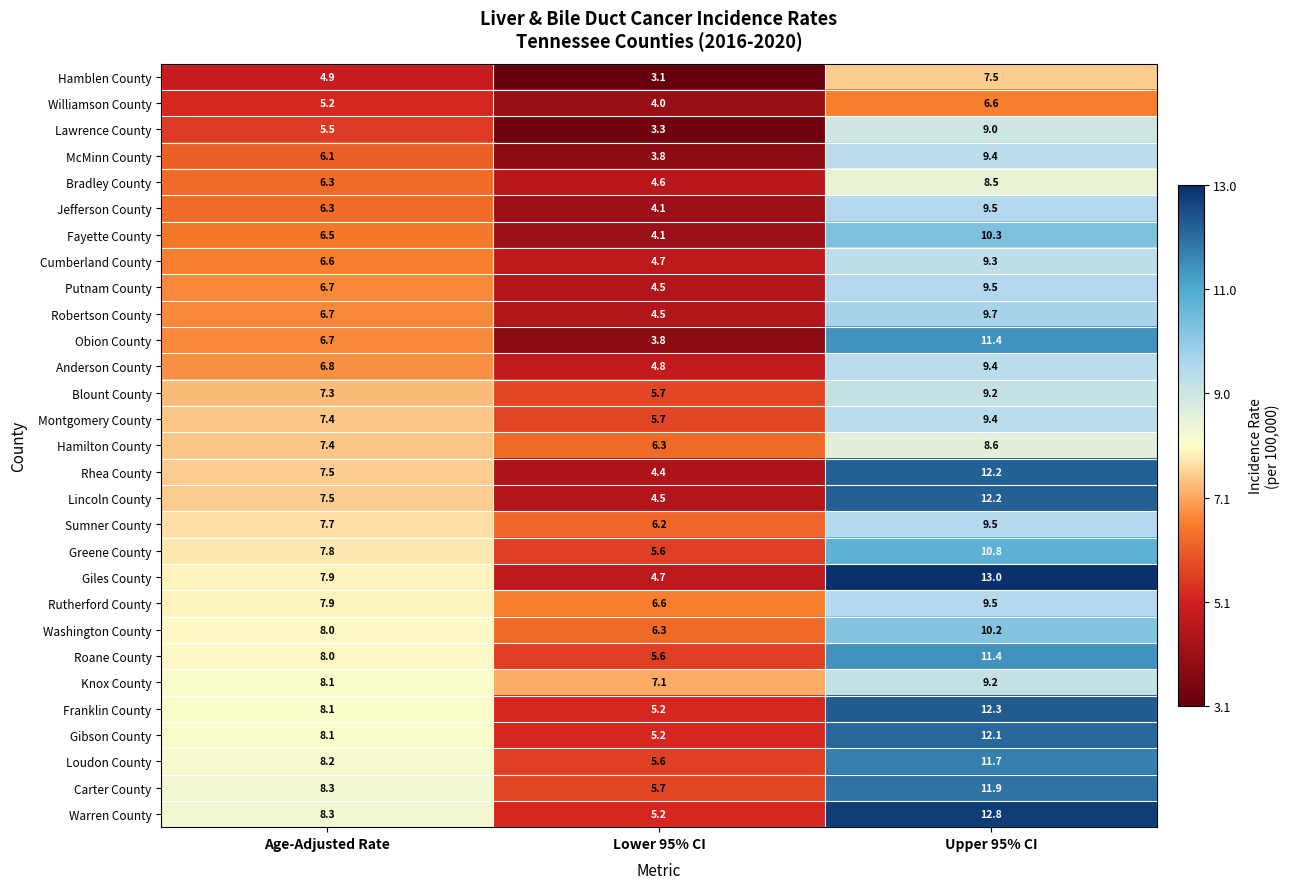

Count the number of categories in the chart.

3